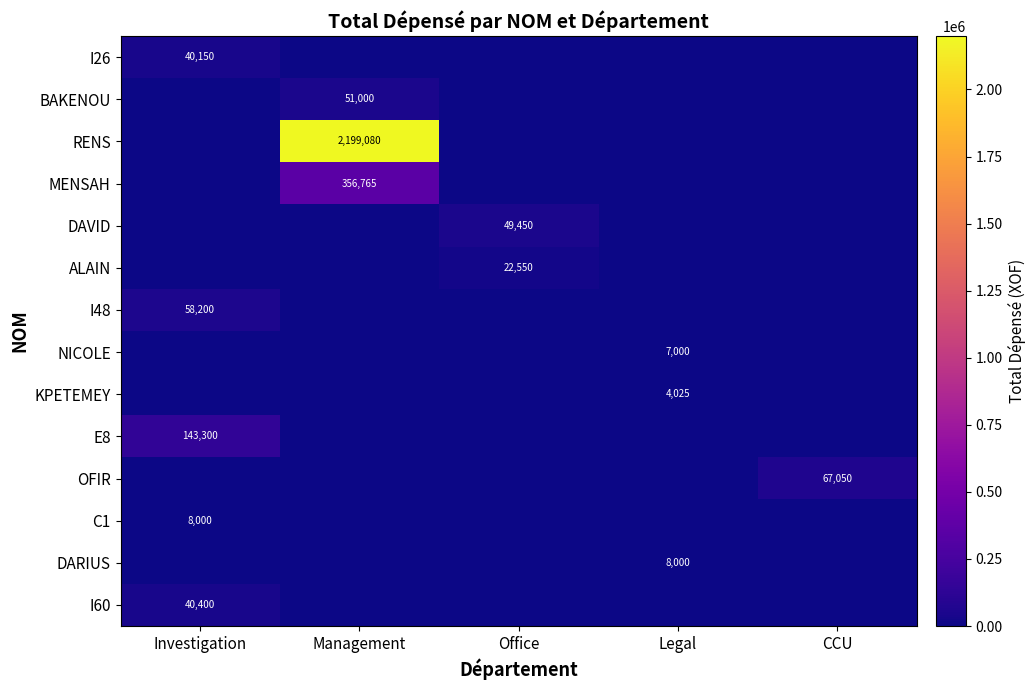

Is it true that E8 equals 143300 at Investigation?

True